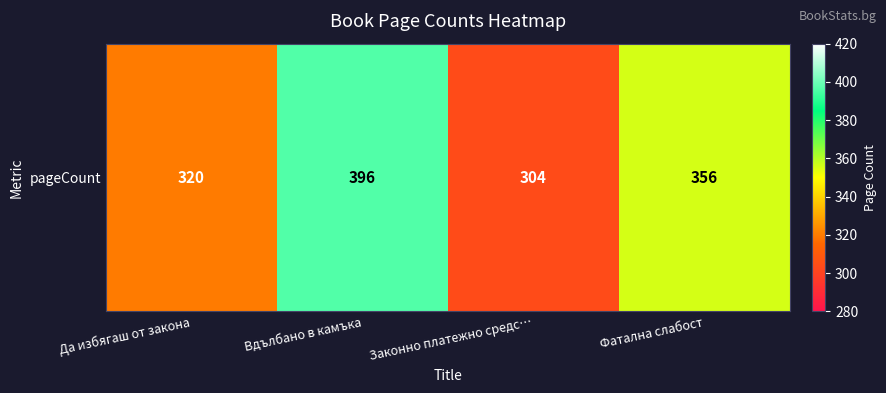

True or false: the data shows 432 at Законно платежно средс….

False